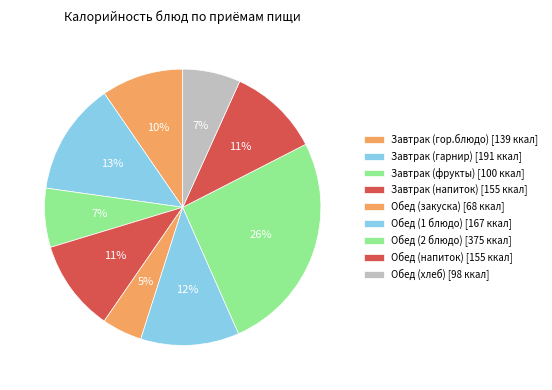

To the nearest percent, what is the difference between the largest and smallest slice percentages?

21%